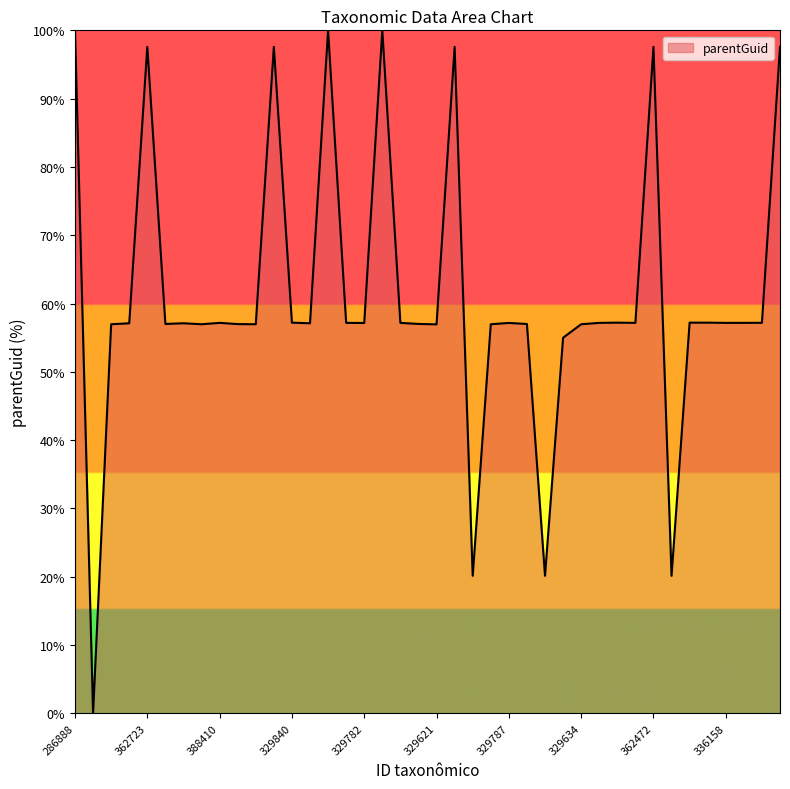

How many values are above zero?

39